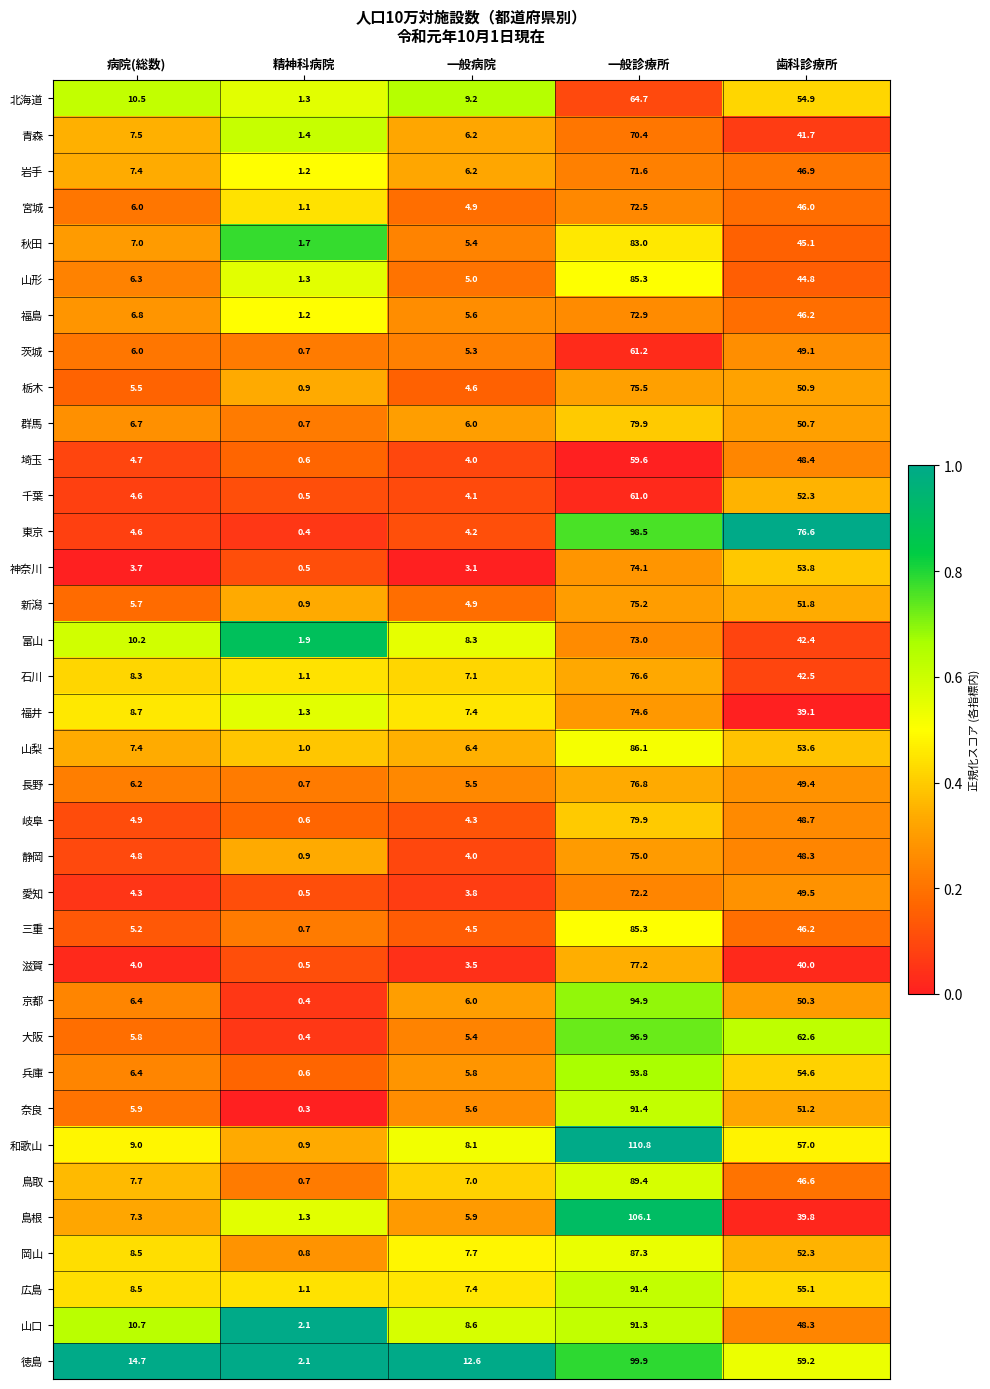

List the labels in order of 静岡 value, largest first.

一般診療所, 歯科診療所, 病院(総数), 一般病院, 精神科病院